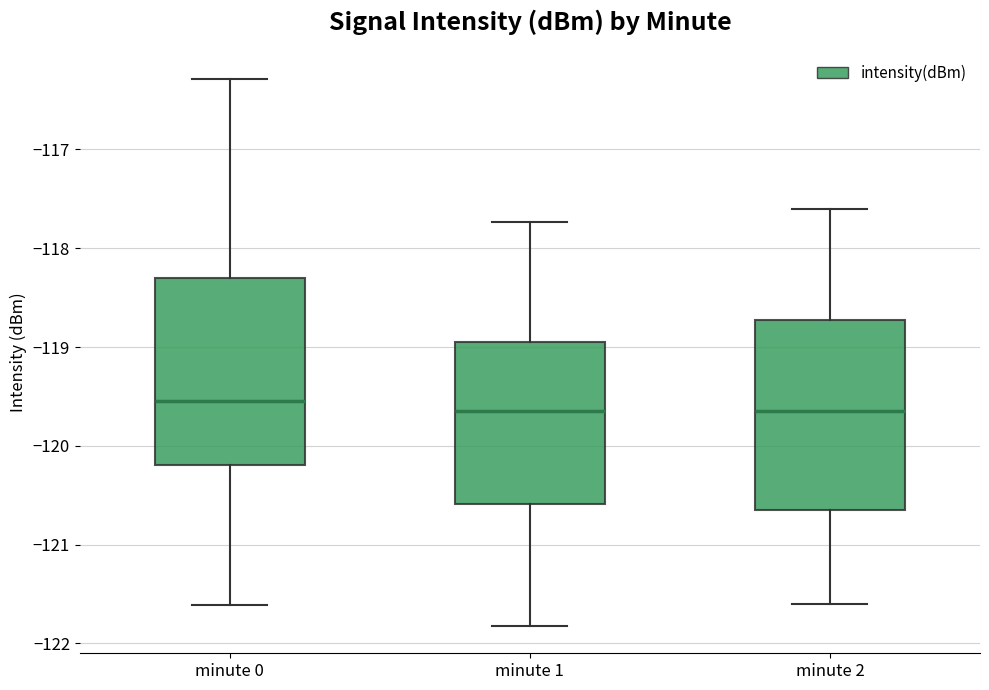

Which box's median line is the highest?

minute 0